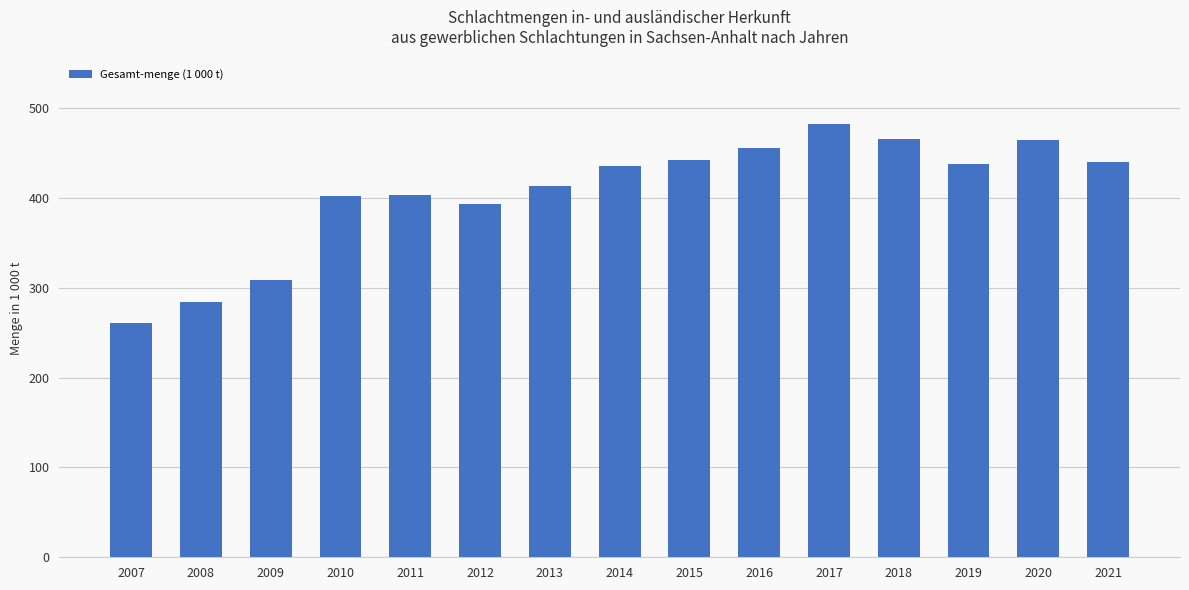

What is the ratio of the value at 2012 to the value at 2021?

0.9